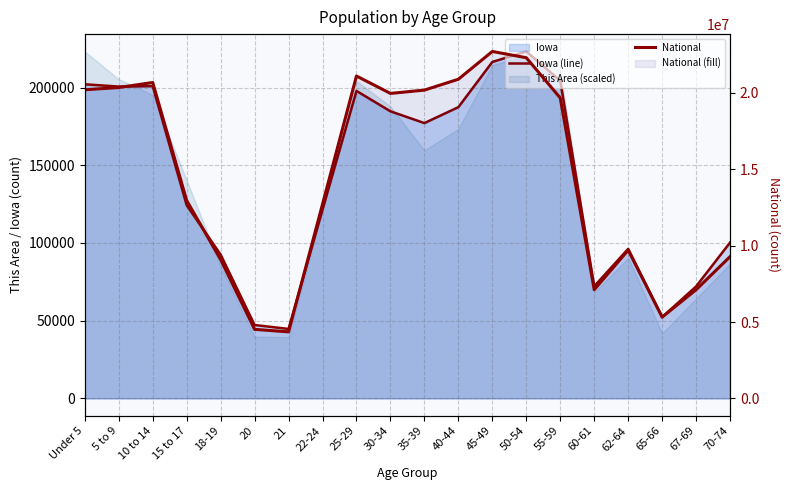

Which category has the highest value across all series?

45-49